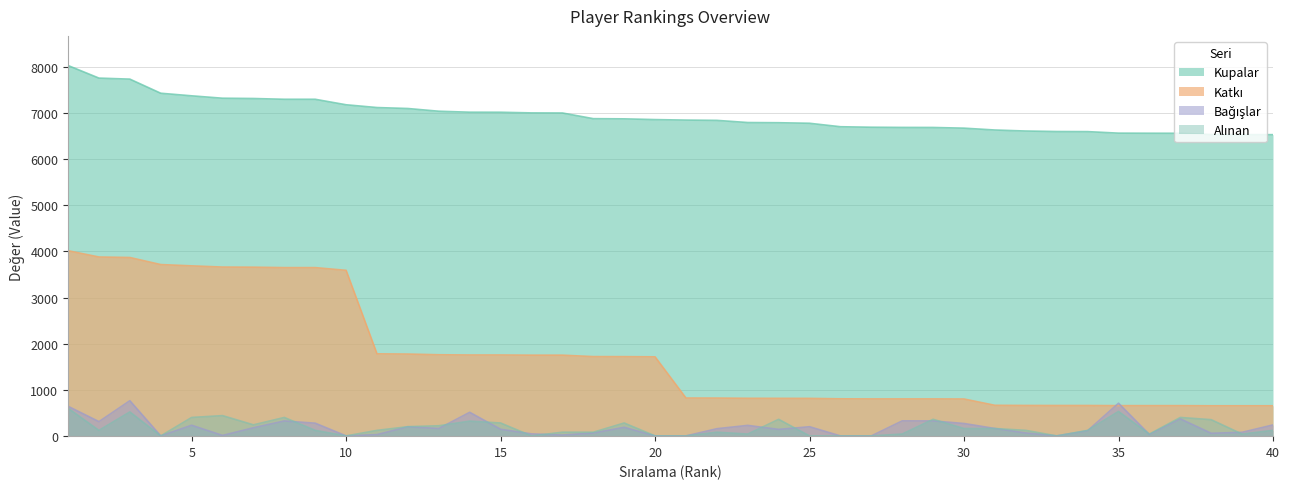

What is the difference between the maximum and minimum values in the Katkı series?

3361